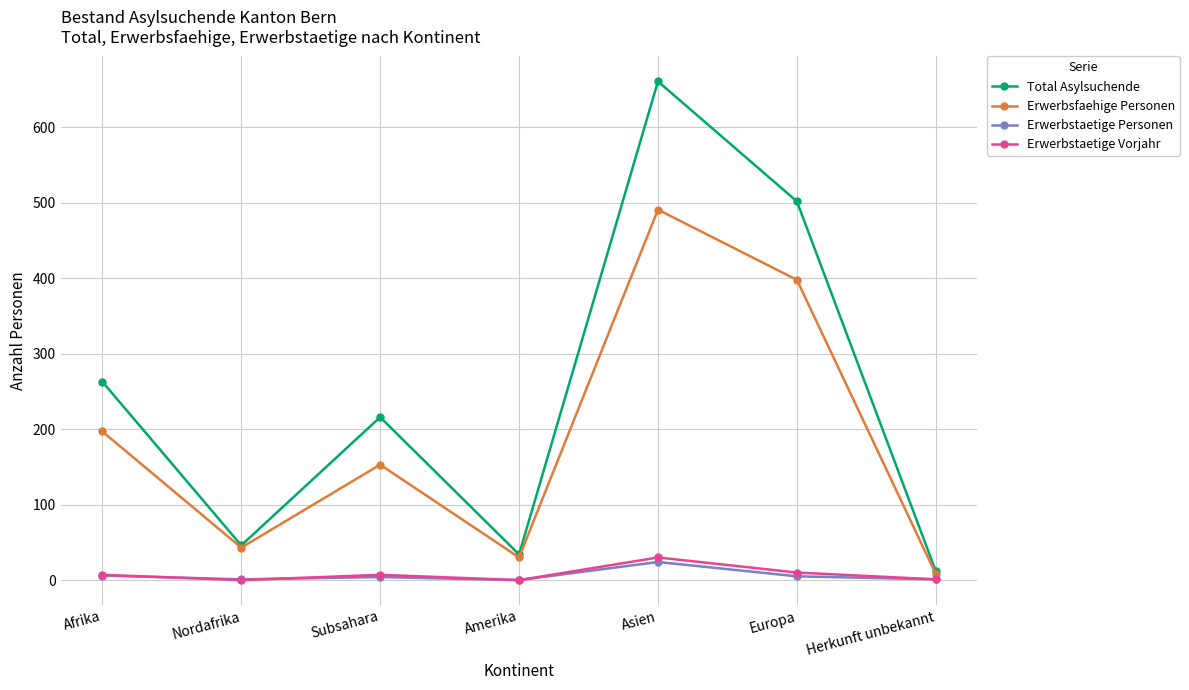

Which series has the largest total across all categories?

Total Asylsuchende